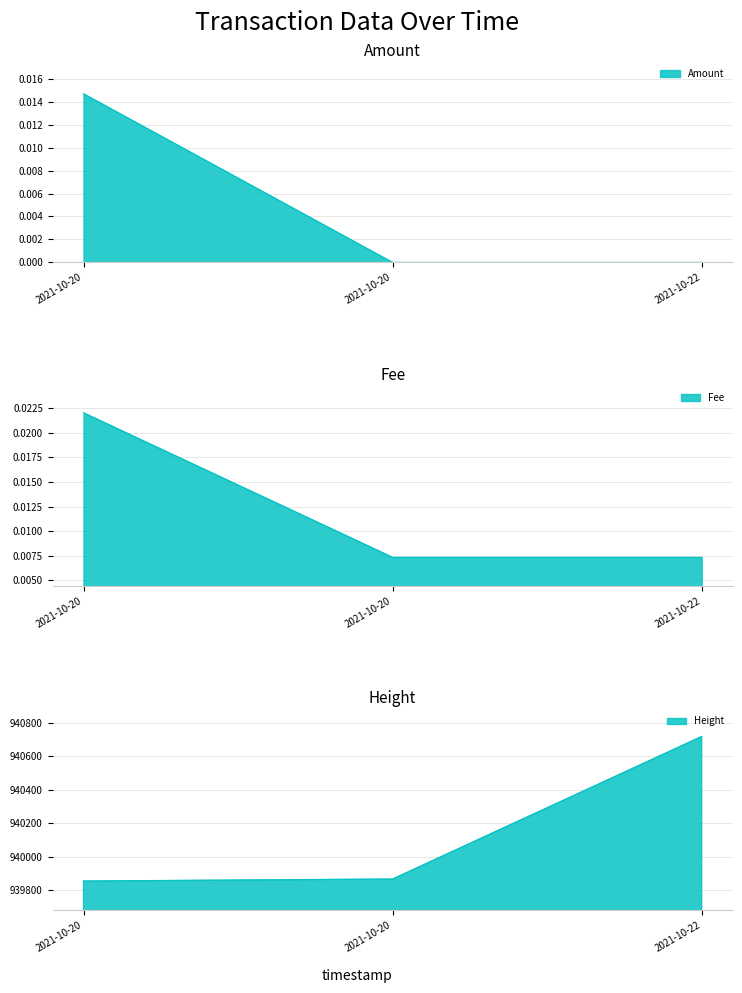

Rank the categories by Amount value from lowest to highest.

2021-10-20, 2021-10-20, 2021-10-22